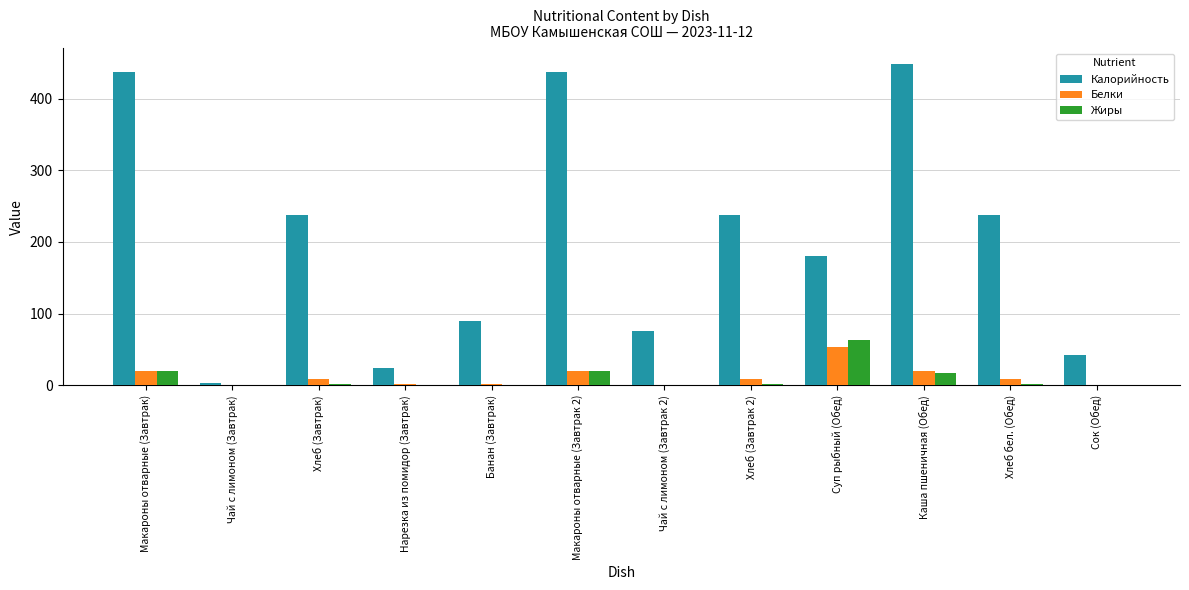

True or false: Калорийность has a value of 436.8 at Макароны отварные (Завтрак).

True